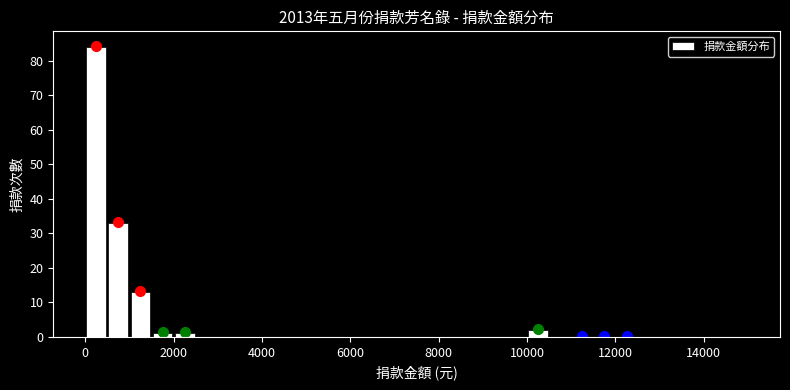

Around what value on the x-axis is the tallest bar? Give the approximate position of its centre, as read against the axis.

200